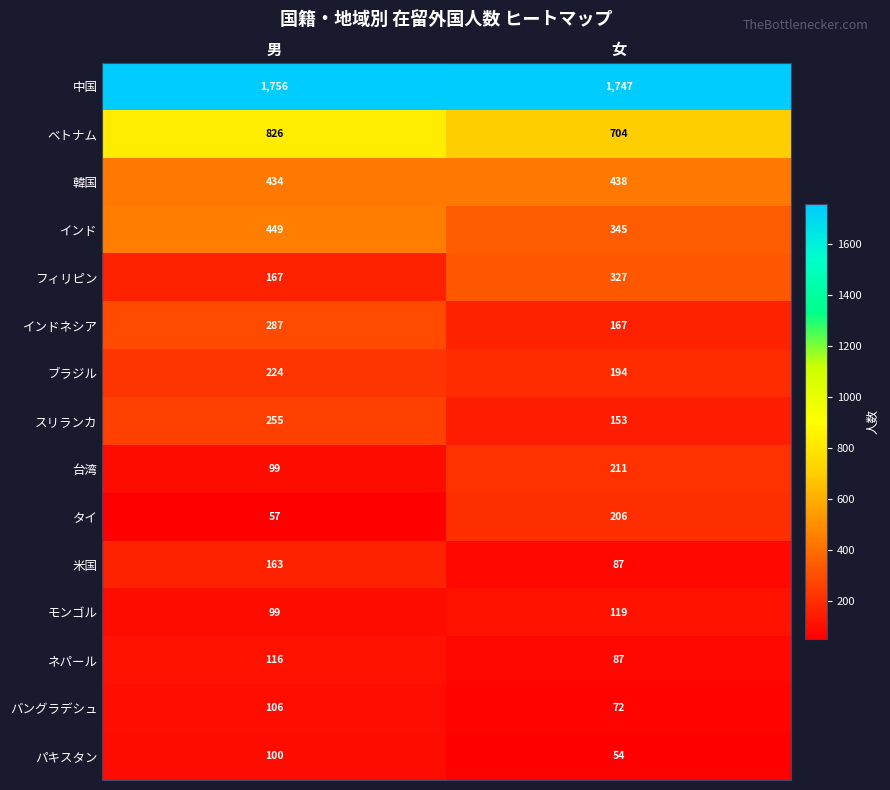

What is the total value across all series at 女?

4911